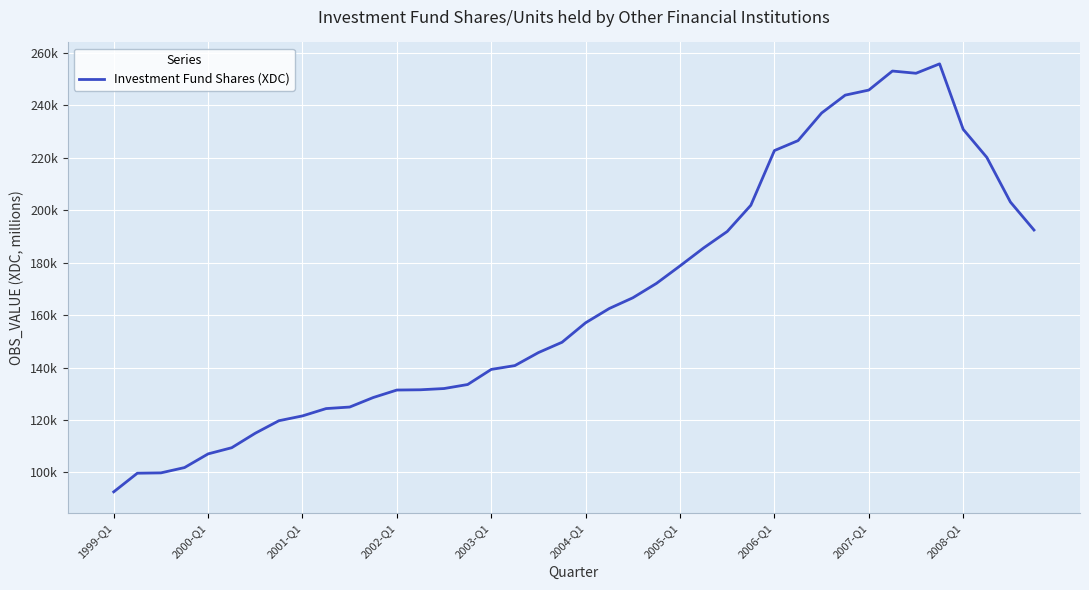

Does the chart have visible grid lines?

Yes